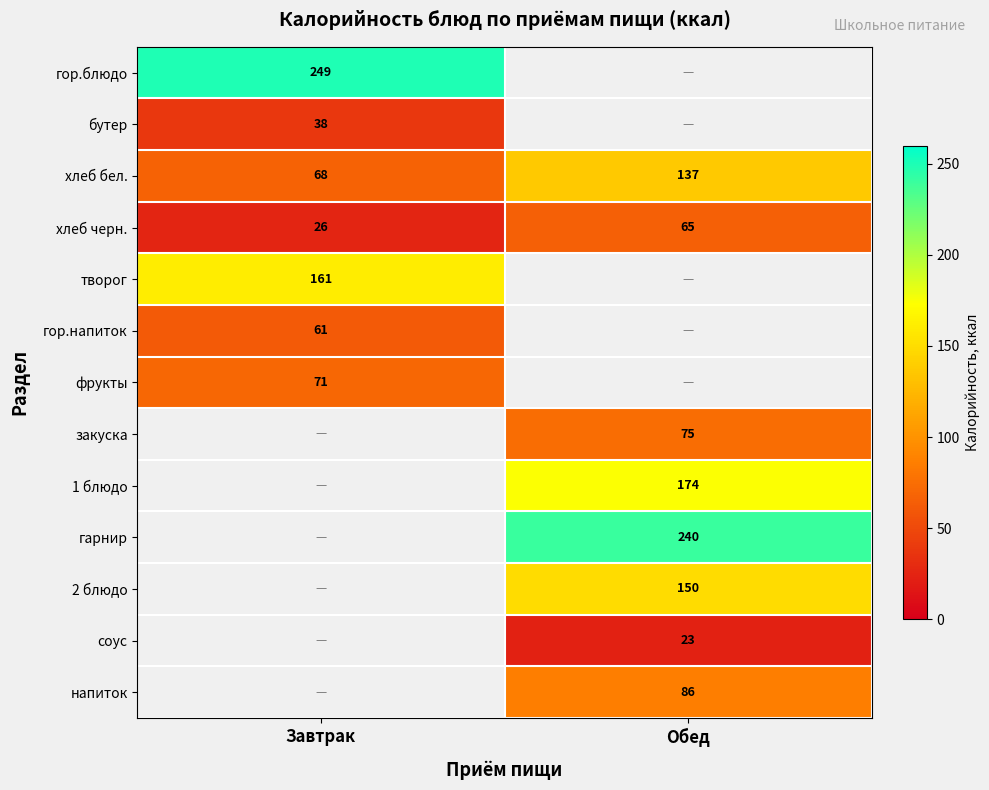

Rank the categories by хлеб черн. value from lowest to highest.

Завтрак, Обед